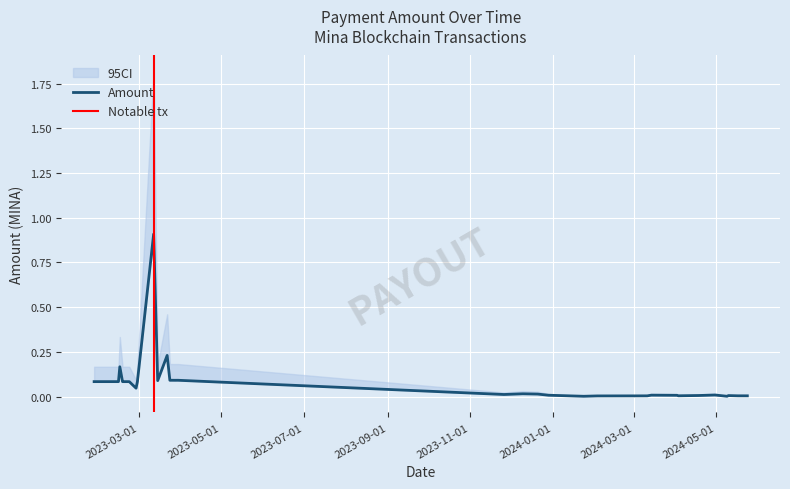

What position from the right is 2023-02-20?

31